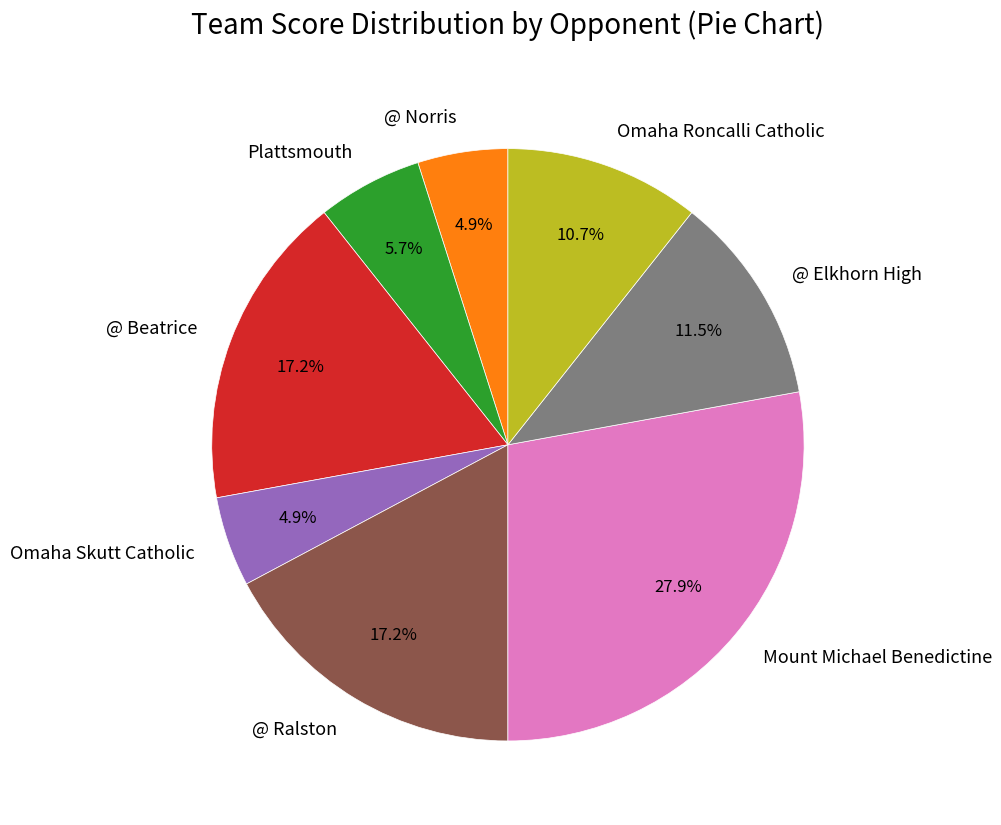

To the nearest percent, what is the average slice percentage?

12%